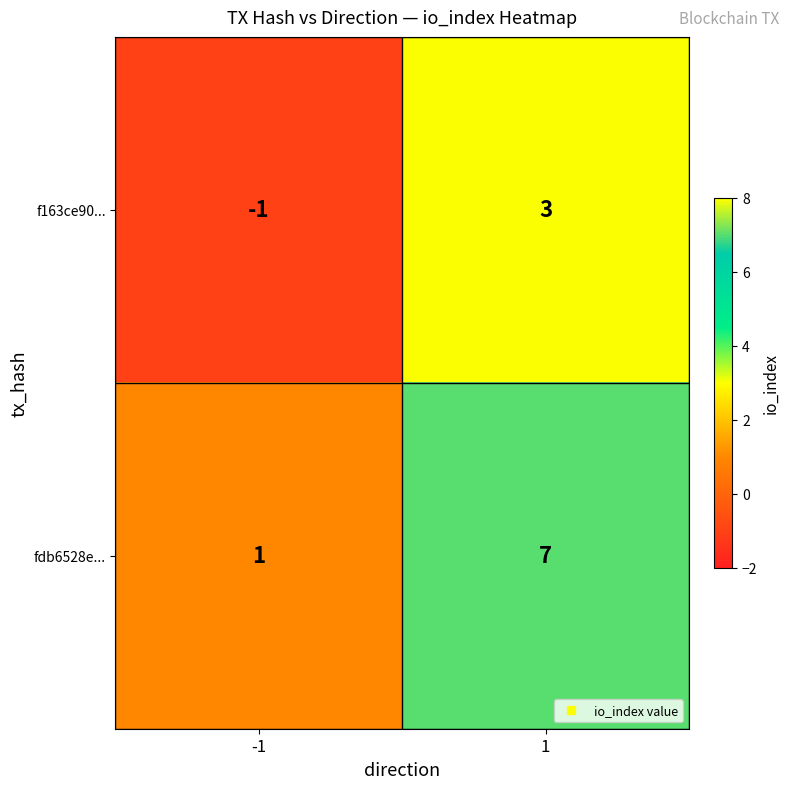

What is the difference between the maximum and minimum values in the fdb6528e... series?

6